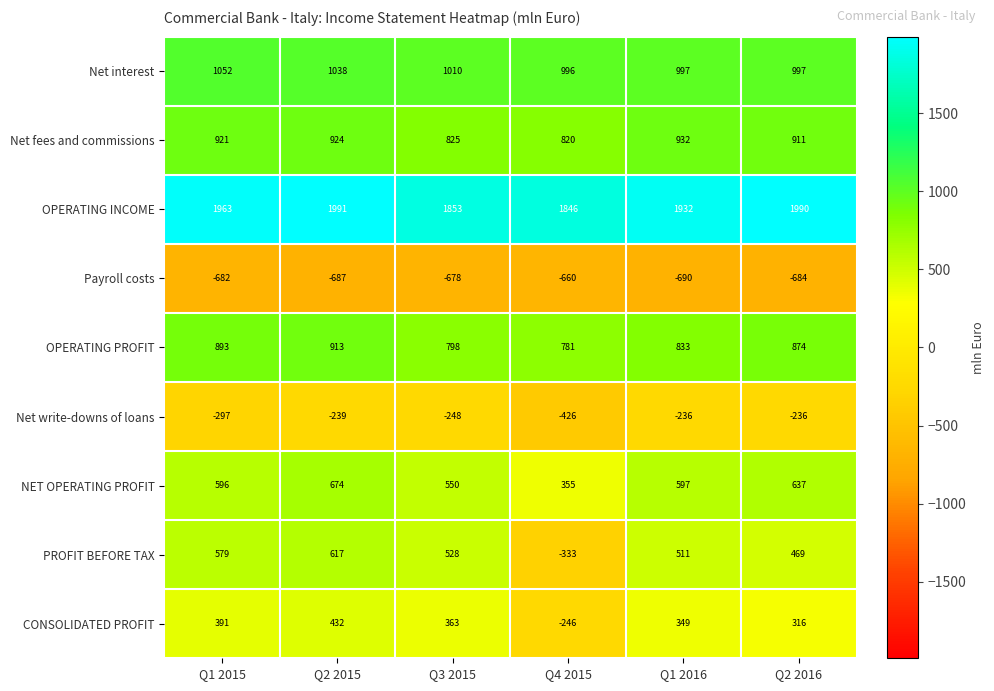

What is the spread (max minus min) of values at Q2 2016?

2674